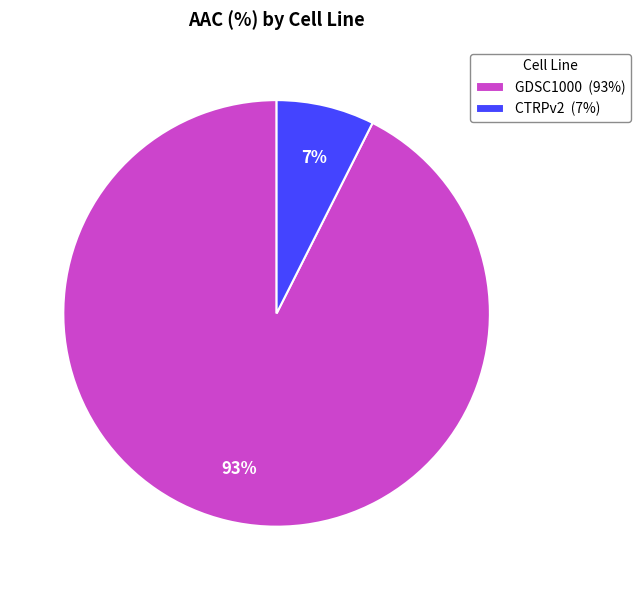

What is the smallest slice in the pie chart?

CTRPv2